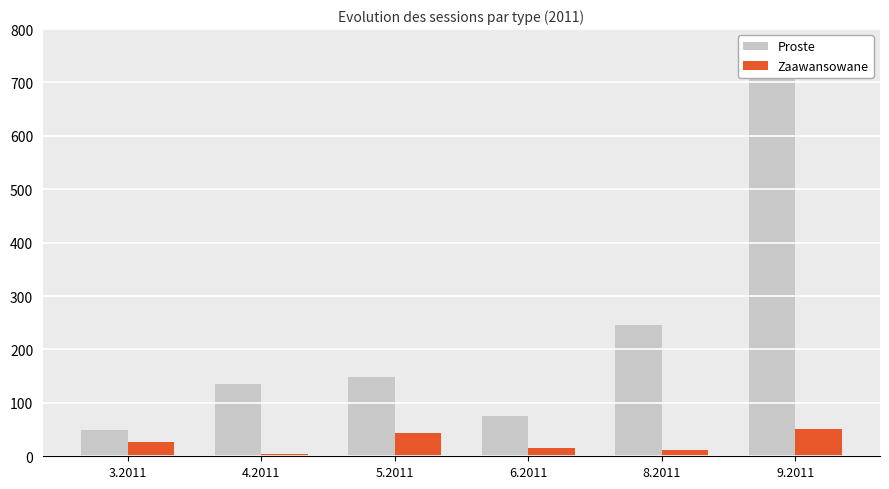

What is the difference between the Proste values at 9.2011 and 3.2011?

666